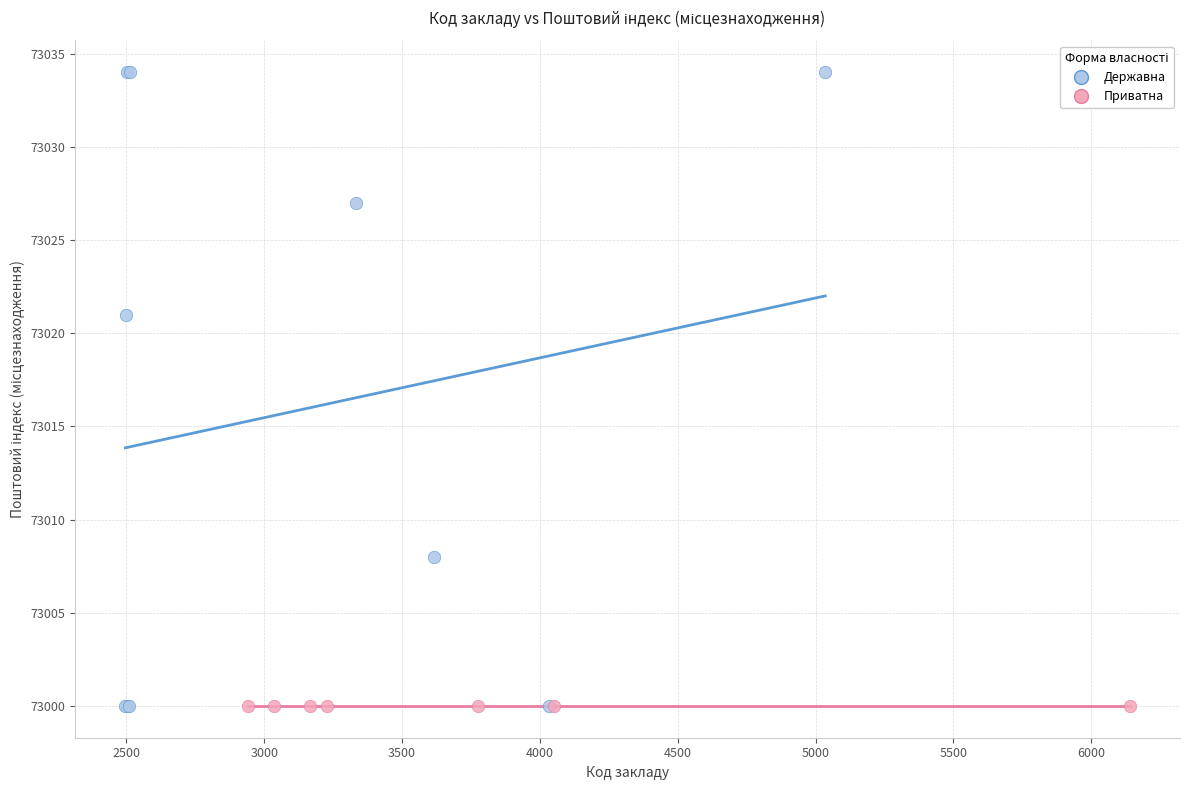

Which series reaches the maximum Y coordinate?

Державна